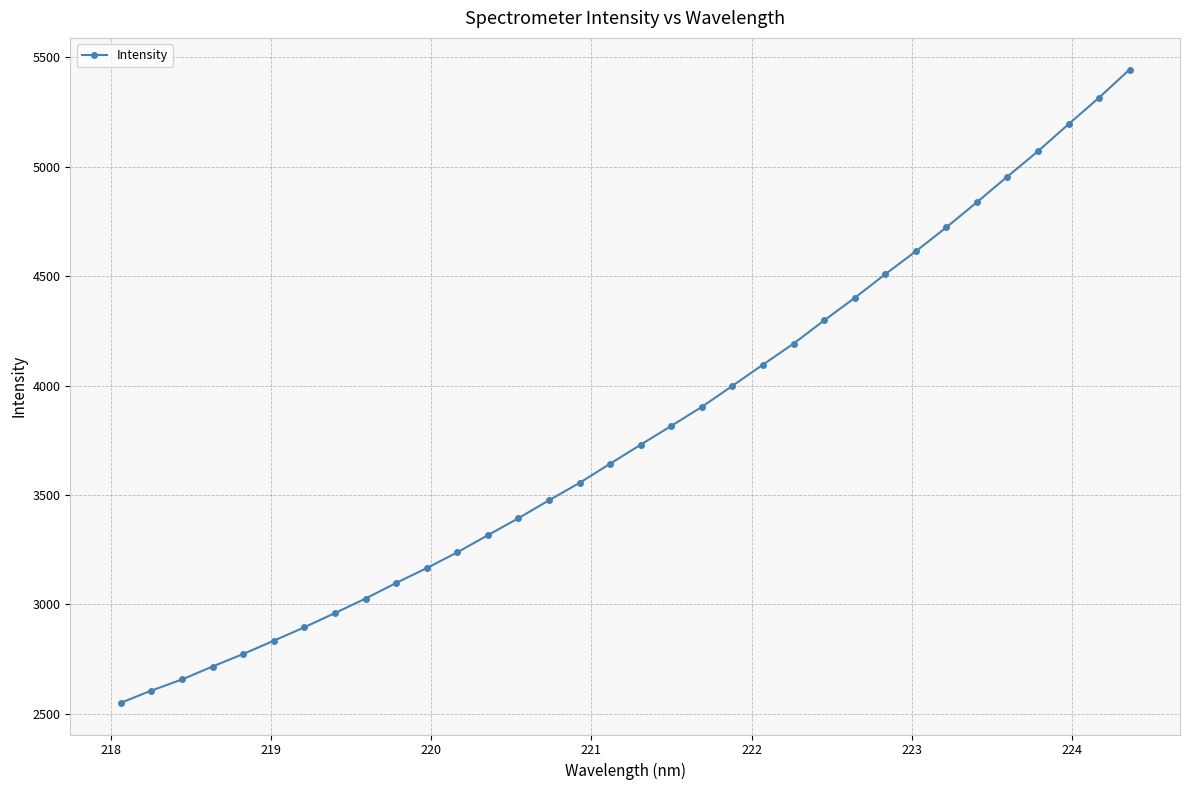

How many lines are shown in the chart?

1